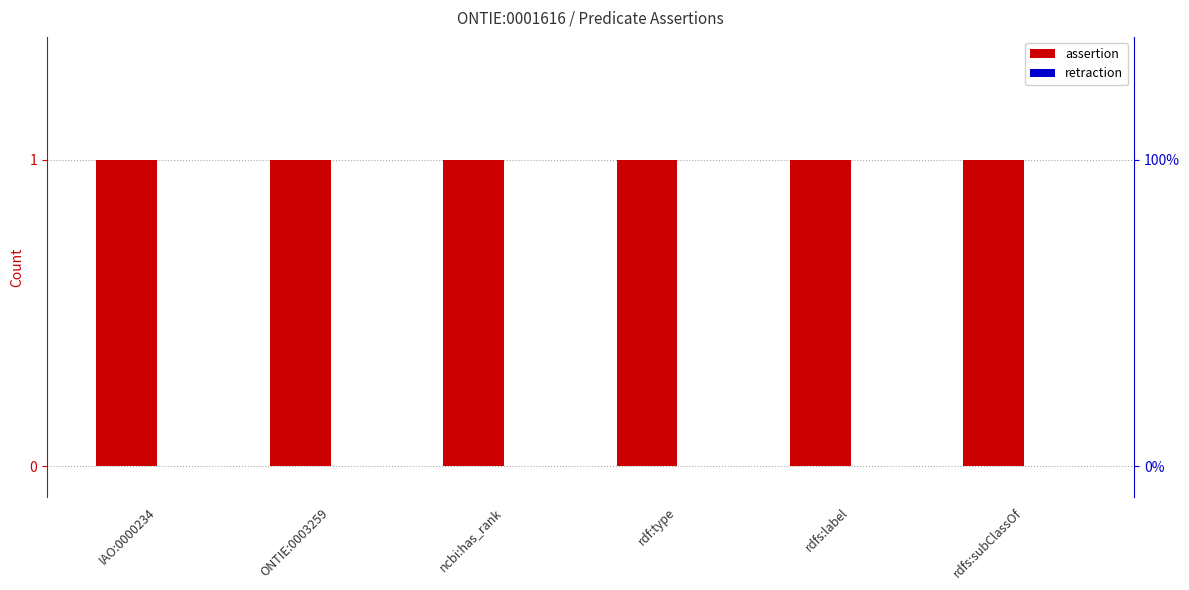

Reading left to right, list all the values displayed in this chart.

assertion: IAO:0000234=1	ONTIE:0003259=1	ncbi:has_rank=1	rdf:type=1	rdfs:label=1	rdfs:subClassOf=1
retraction: IAO:0000234=0	ONTIE:0003259=0	ncbi:has_rank=0	rdf:type=0	rdfs:label=0	rdfs:subClassOf=0